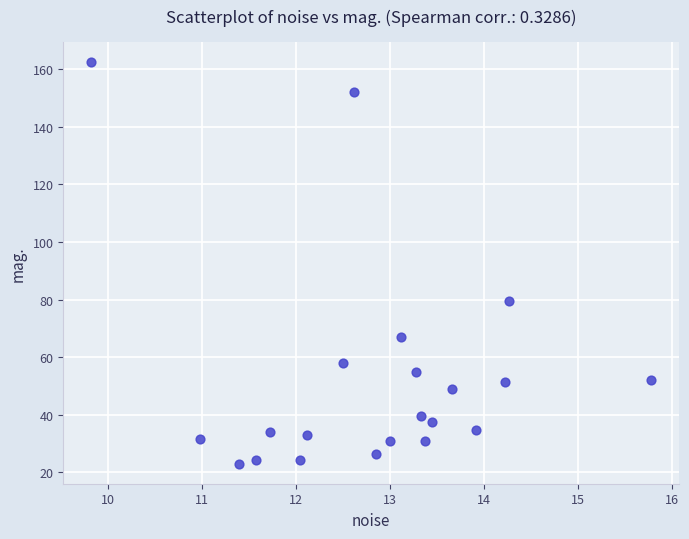

What is the range of Y values (max minus min)?

139.5